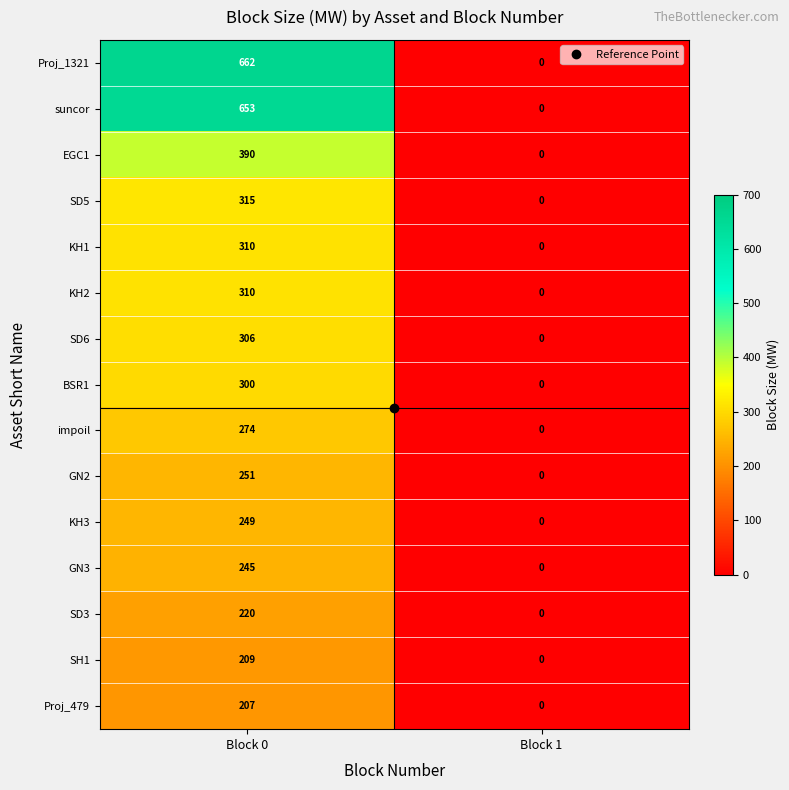

At which label is GN3 closest to 122?

Block 1